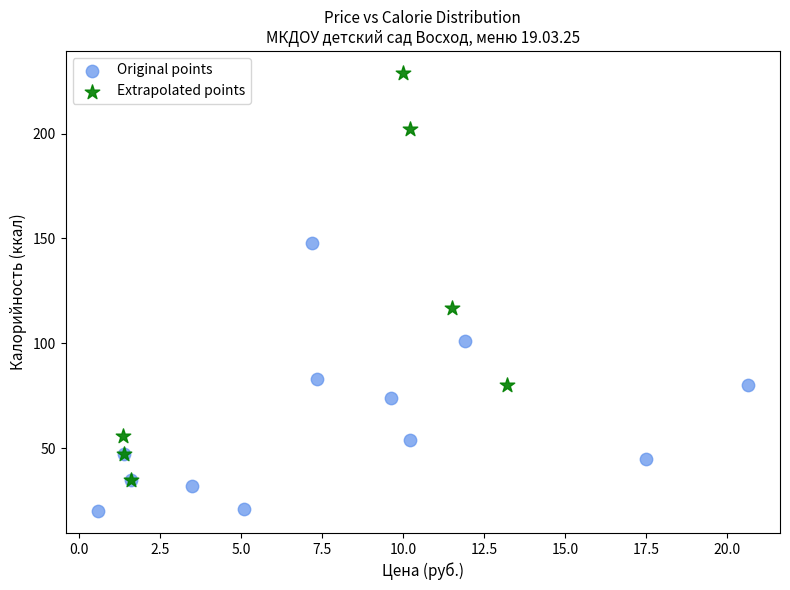

Which series contains the highest Y value?

Extrapolated points